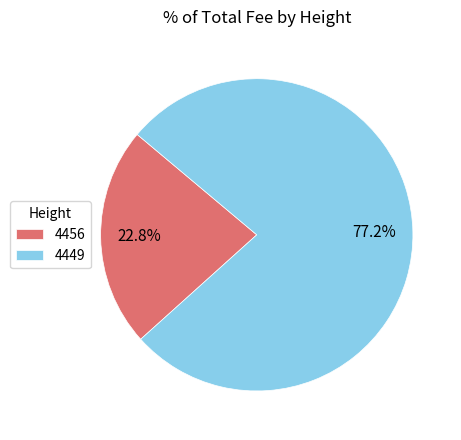

Approximately how many times larger is the value at 4456 compared to 4449?

0.3